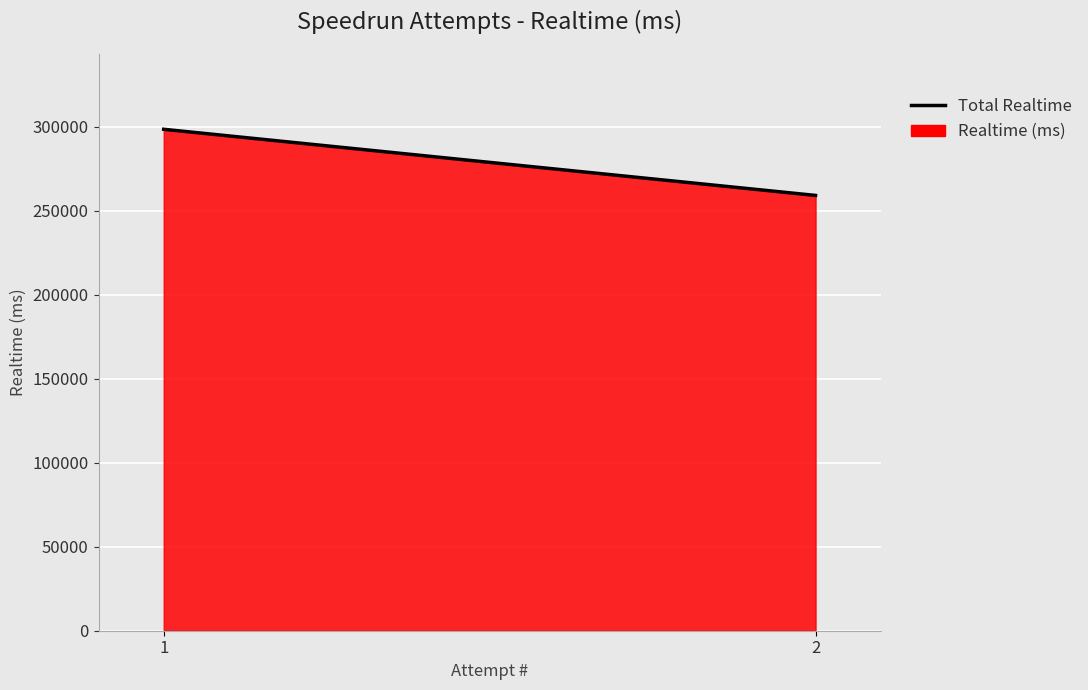

What is the sum of the values at 1 and 2?

557649